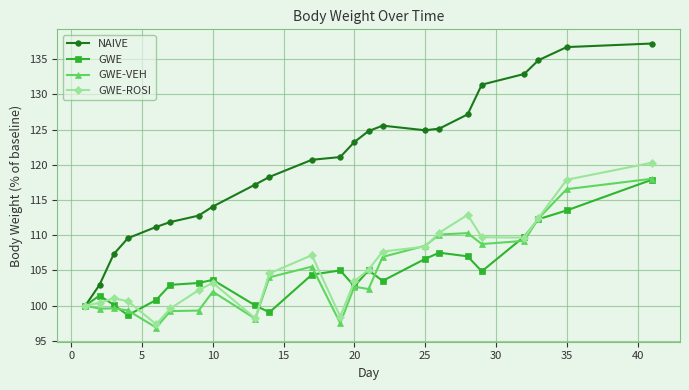

True or false: GWE-VEH has more than 1 interior local peaks.

True